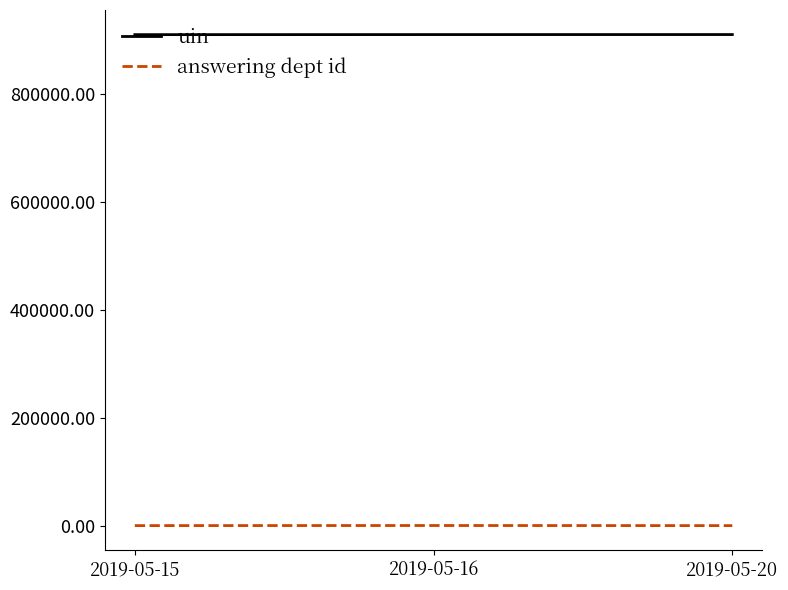

Which series has the largest total across all categories?

uin